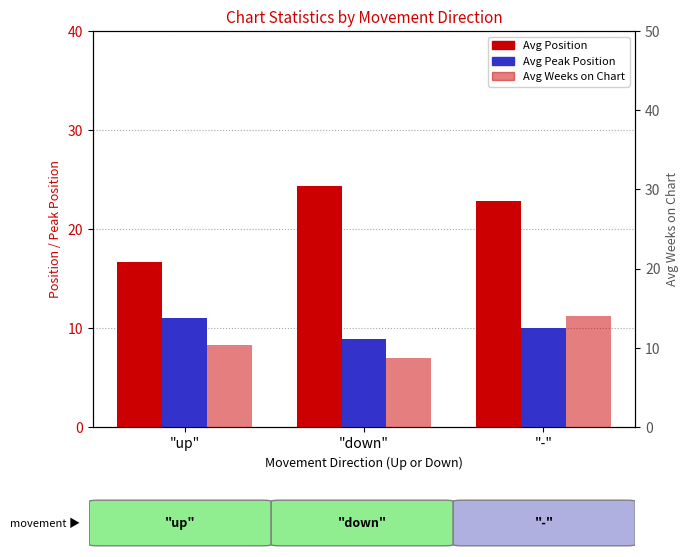

How many values in the Avg Peak Position series exceed 10?

1